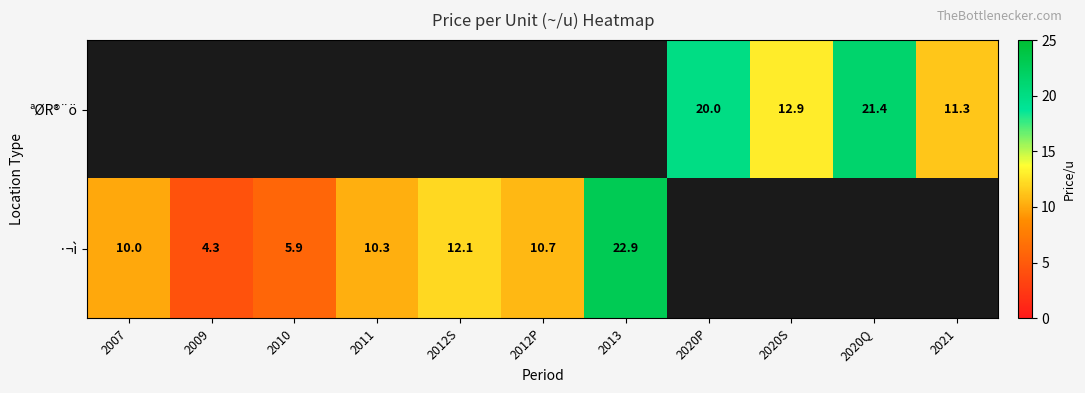

What is the sum of the ªØR®¨ö values at 2021 and 2020P?

31.3